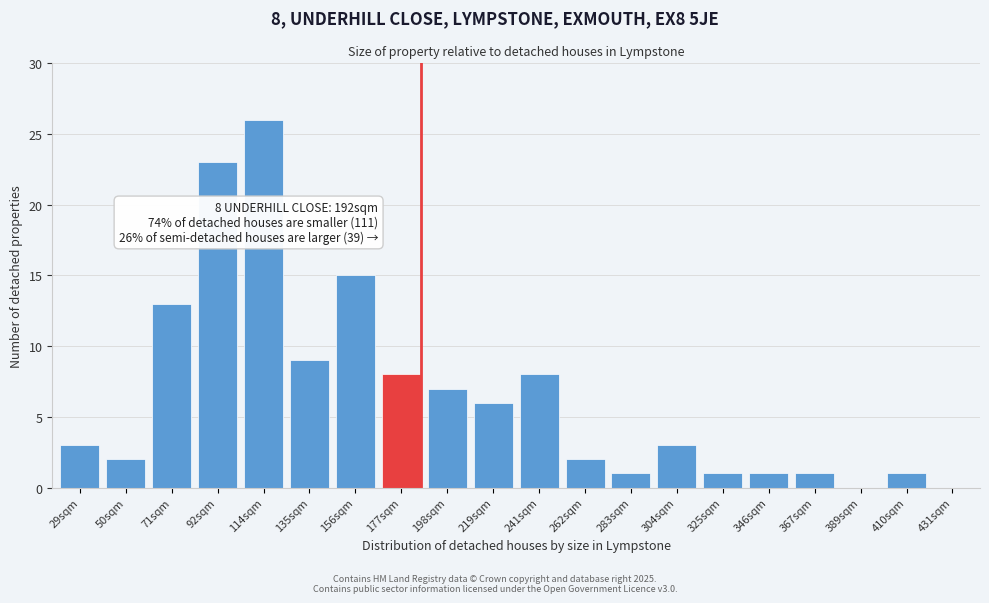

Reading left to right, list all the values displayed in this chart.

29sqm=3	50sqm=2	71sqm=13	92sqm=23	114sqm=26	135sqm=9	156sqm=15	177sqm=8	198sqm=7	219sqm=6	241sqm=8	262sqm=2	283sqm=1	304sqm=3	325sqm=1	346sqm=1	367sqm=1	389sqm=0	410sqm=1	431sqm=0